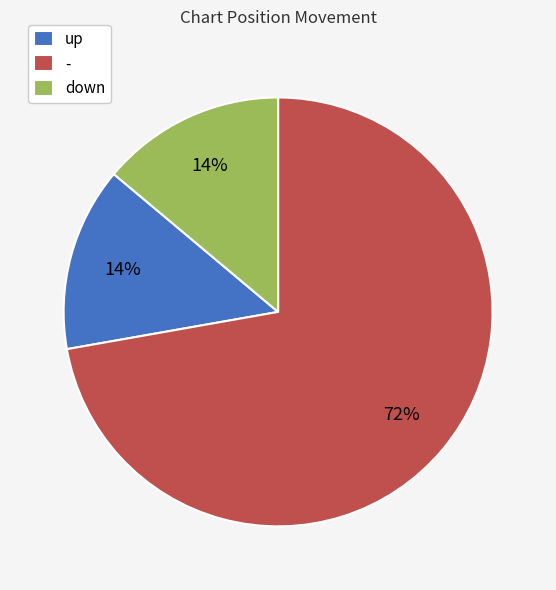

Does any single category account for the majority?

Yes